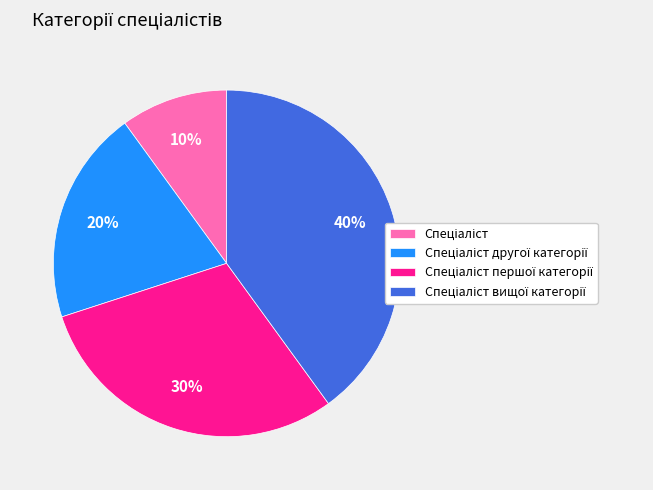

To the nearest percent, what is the average slice percentage?

25%